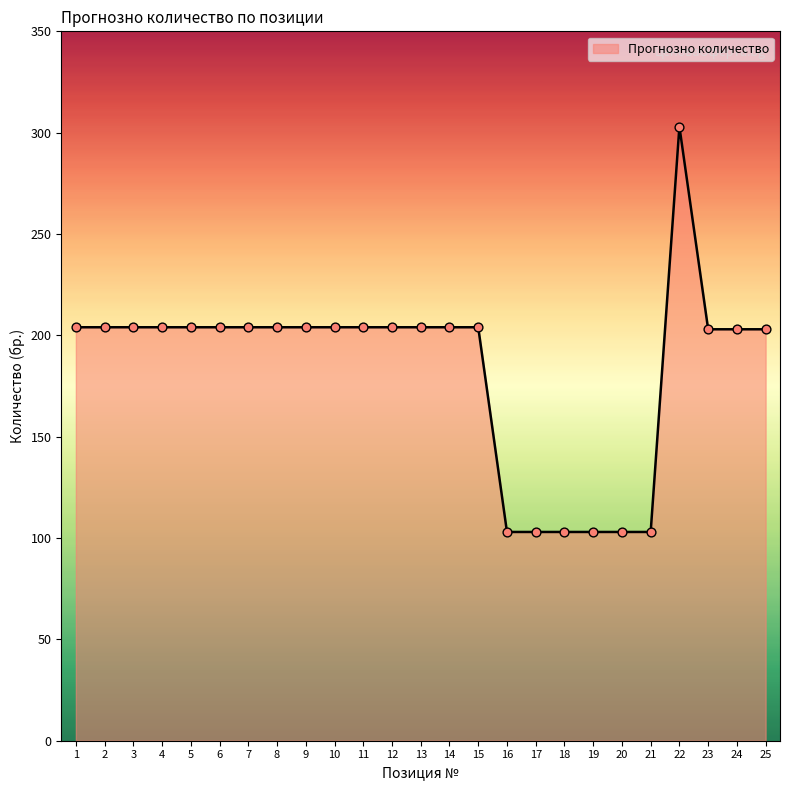

What is the ratio of the value at 18 to the value at 12?

0.5